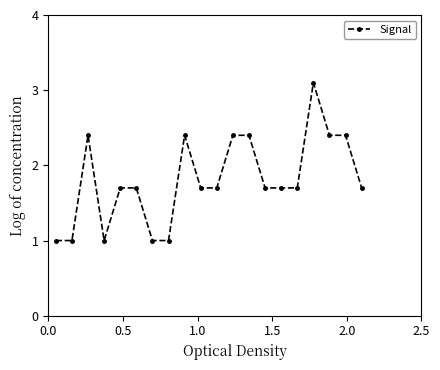

How many distinct data groups are displayed?

1